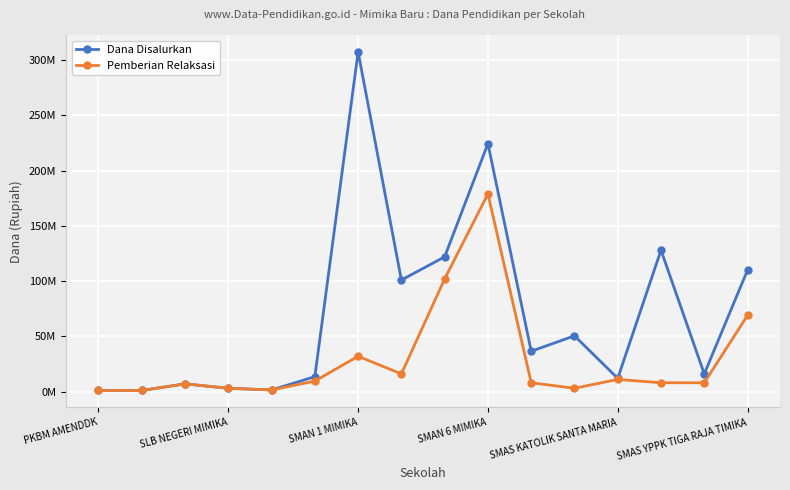

True or false: Dana Disalurkan and Pemberian Relaksasi intersect in this chart.

False